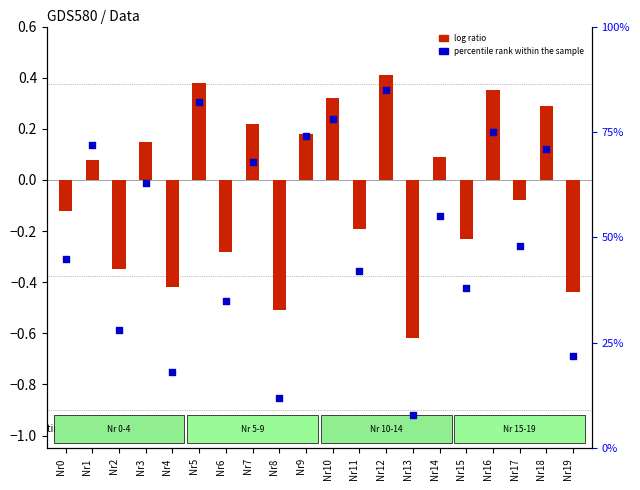

Which series contains the lowest Y value?

log ratio